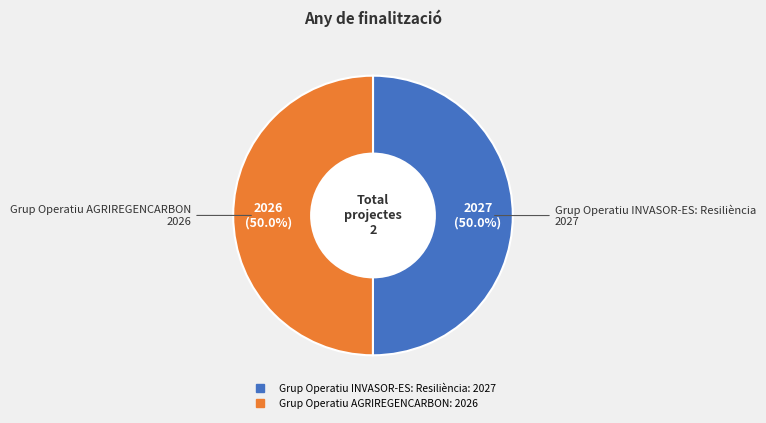

To the nearest percent, what is the combined percentage of Grup Operatiu INVASOR-ES: Resiliència and Grup Operatiu AGRIREGENCARBON?

100%